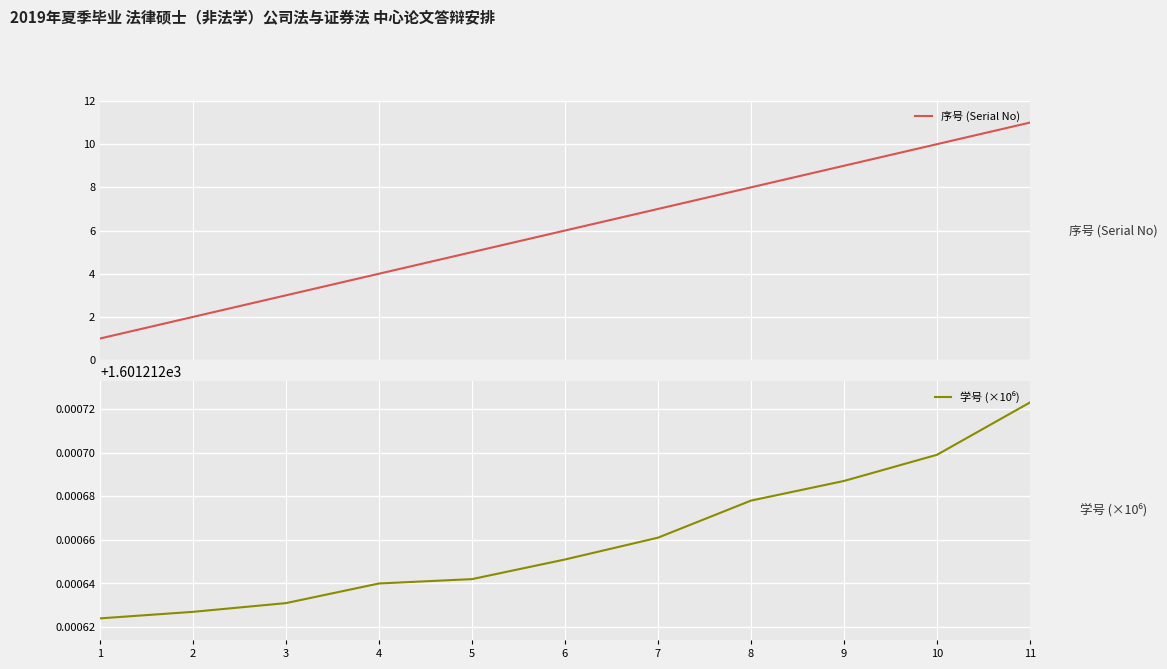

True or false: 学号 (×10⁶) has more than 1 points higher than both neighbors.

False